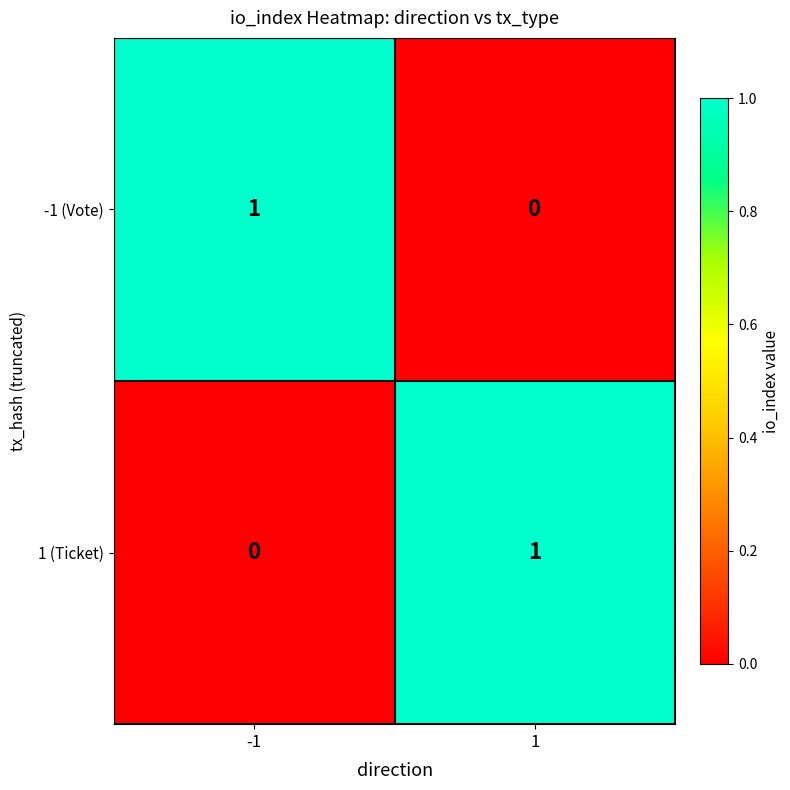

What is the total value across all series at -1?

1